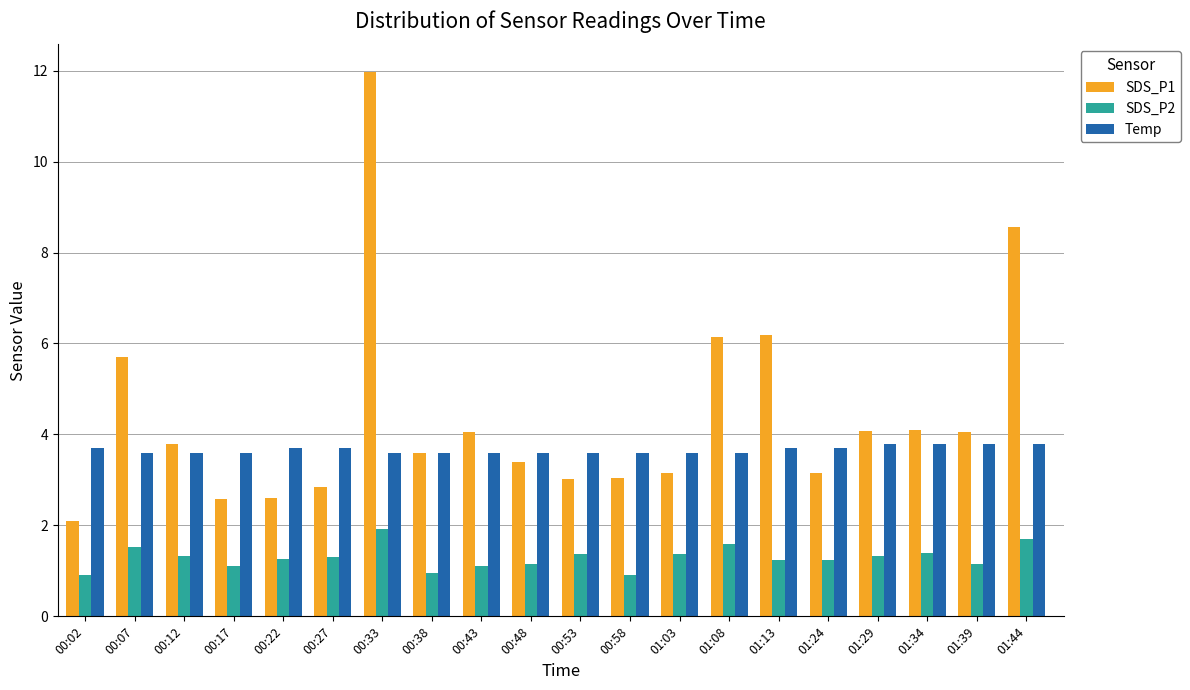

Which series has the largest range (max minus min)?

SDS_P1